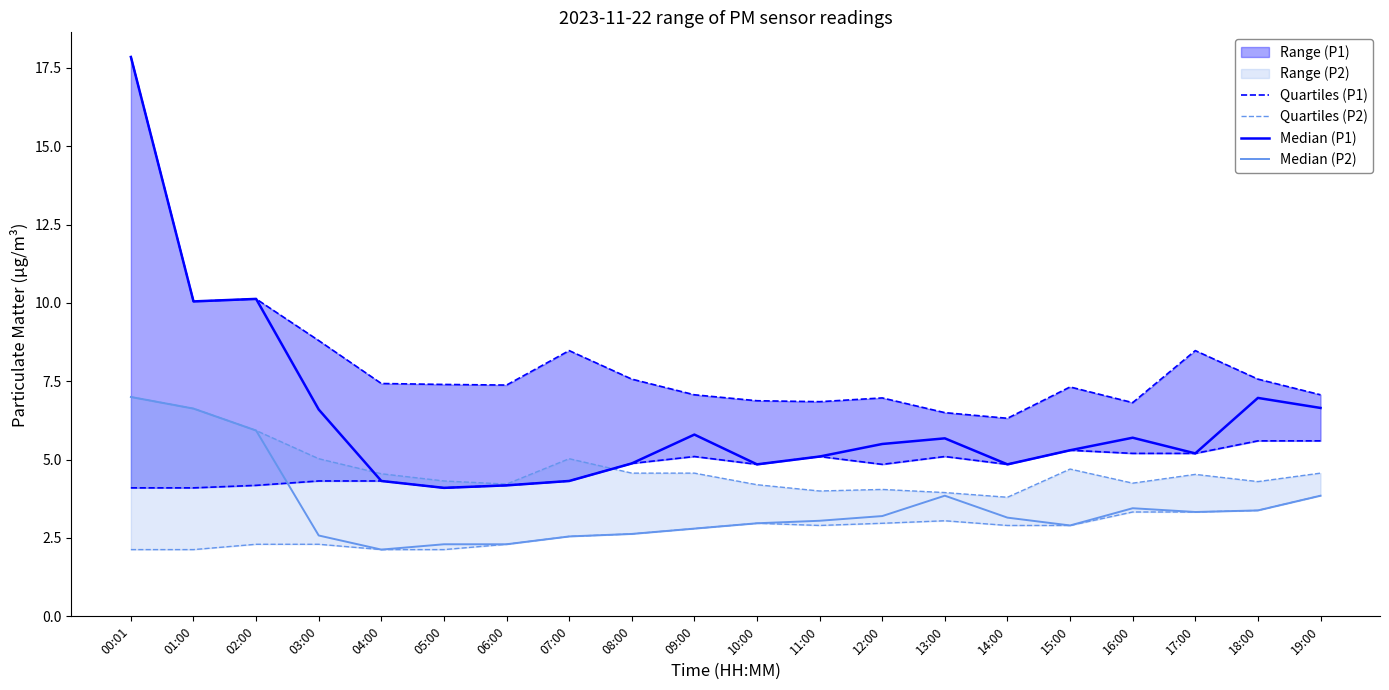

Where is the first local maximum for Median (P2)?

13:00